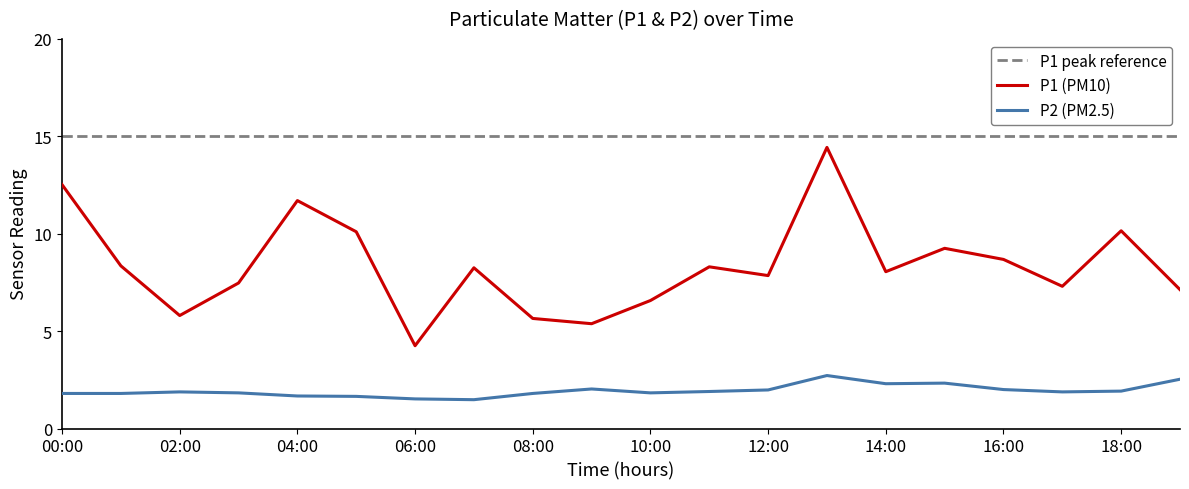

Rank the series by their average value, from highest to lowest.

P1, P2